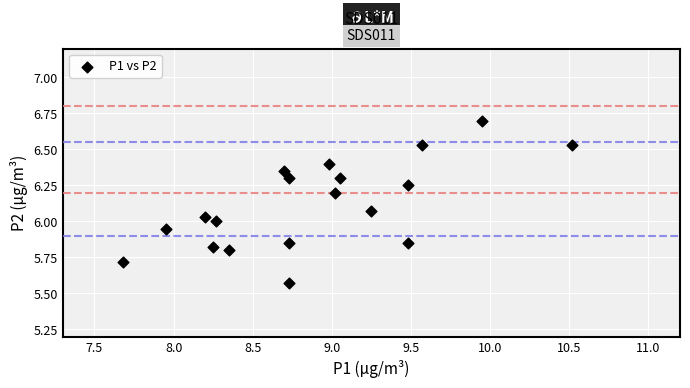

What is the range of Y values (max minus min)?

1.1